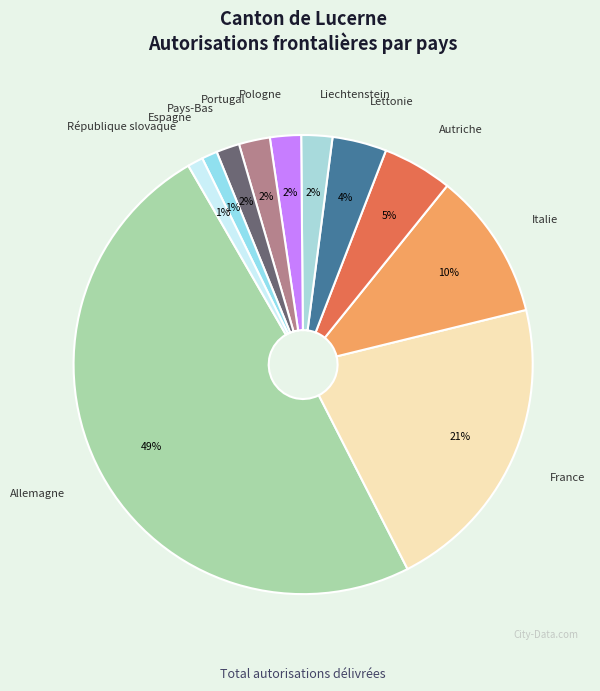

True or false: Pays-Bas accounts for 2% of the total.

True